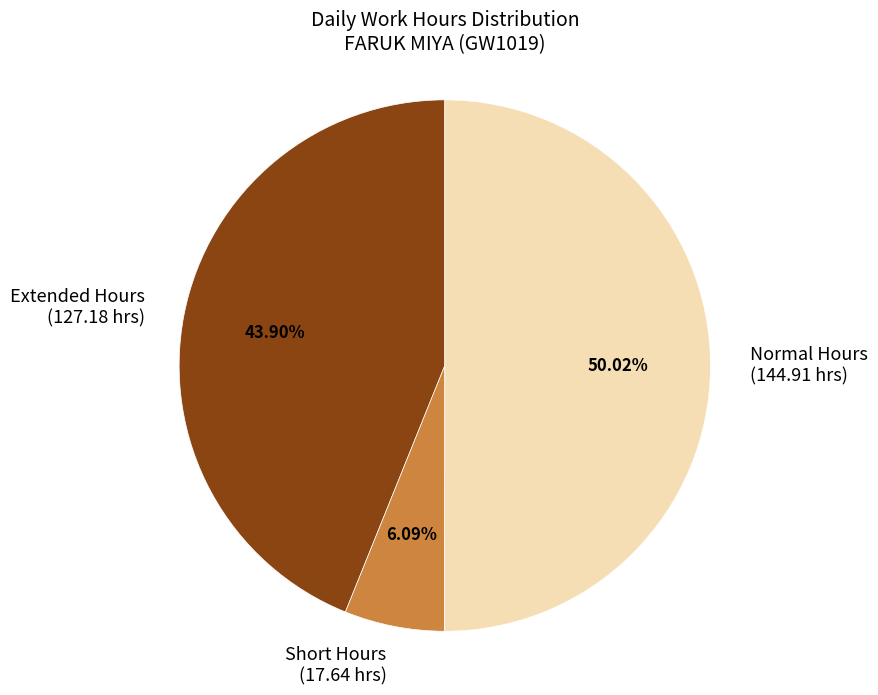

Does Extended Hours (127.18 hrs) represent more than half of the total?

No